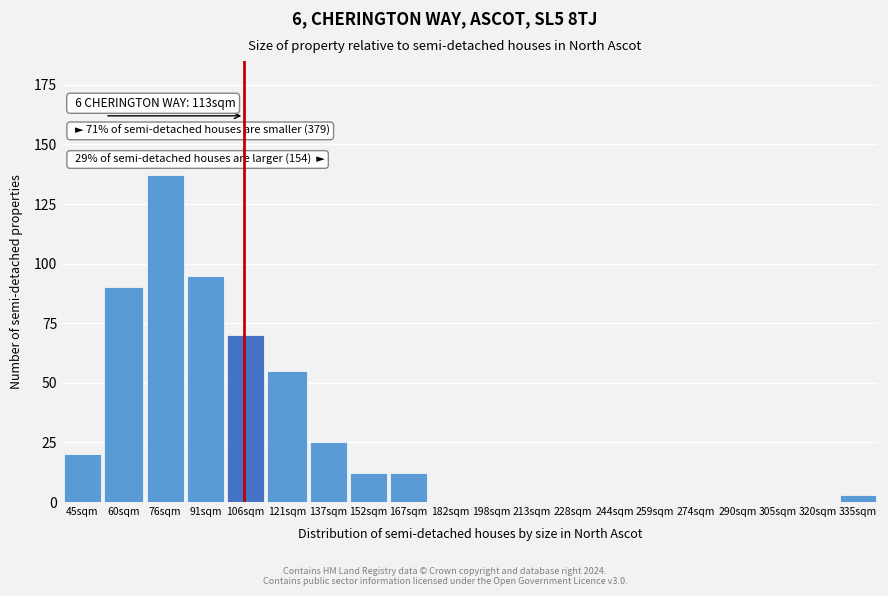

Reading left to right, extract all data points from this chart.

45sqm=20	60sqm=90	76sqm=137	91sqm=95	106sqm=70	121sqm=55	137sqm=25	152sqm=12	167sqm=12	182sqm=0	198sqm=0	213sqm=0	228sqm=0	244sqm=0	259sqm=0	274sqm=0	290sqm=0	305sqm=0	320sqm=0	335sqm=3